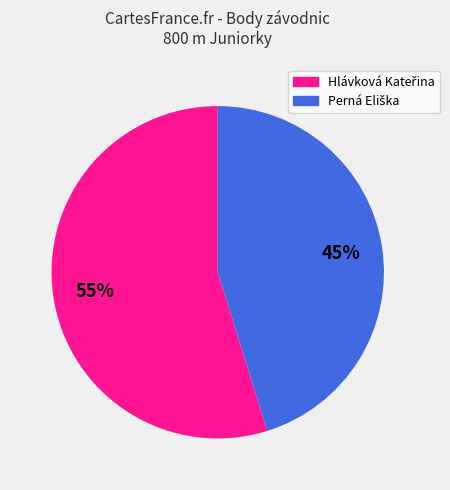

To the nearest percent, what is the average slice percentage?

50%